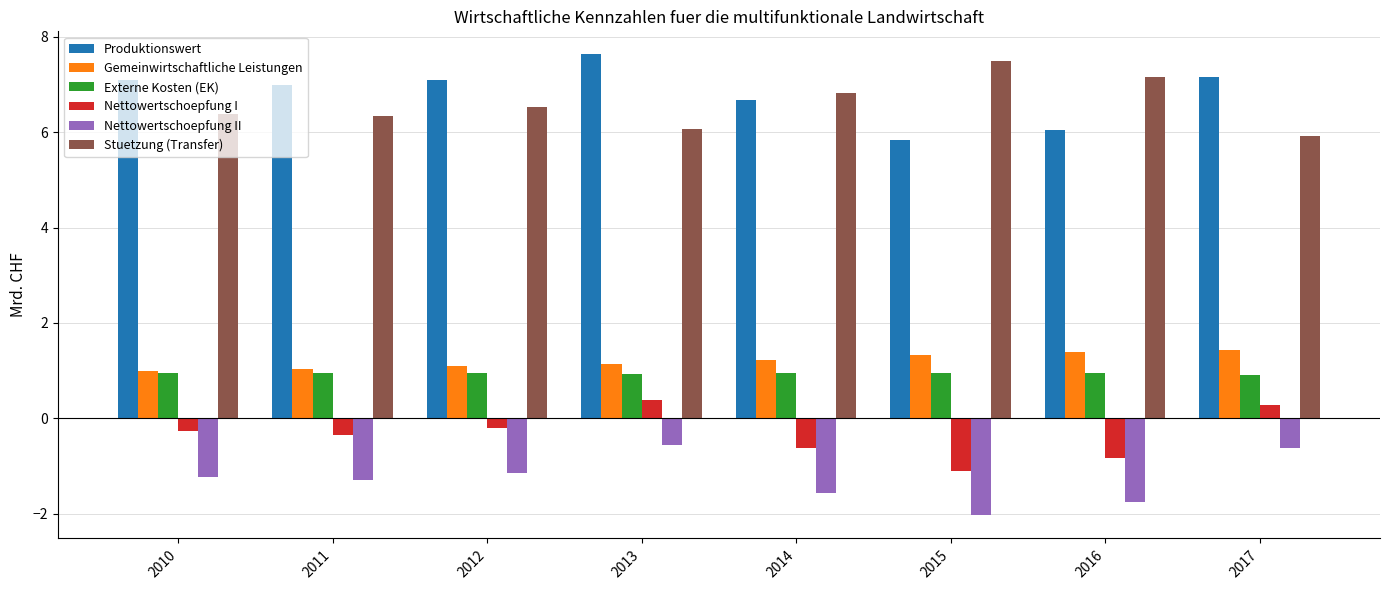

Read the Gemeinwirtschaftliche Leistungen value at 2010.

1.0